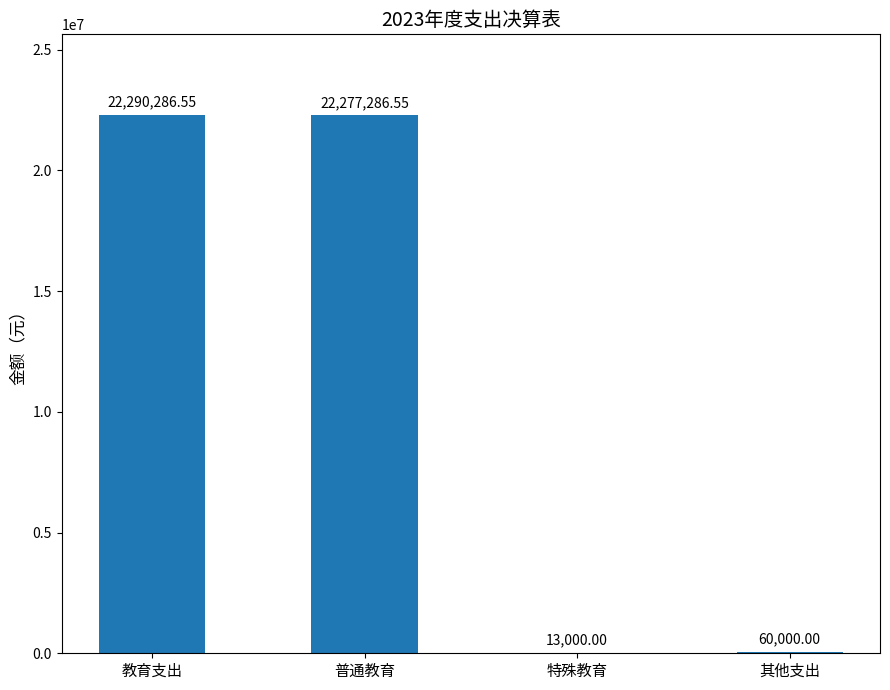

What is the sum of all values?

44640573.1